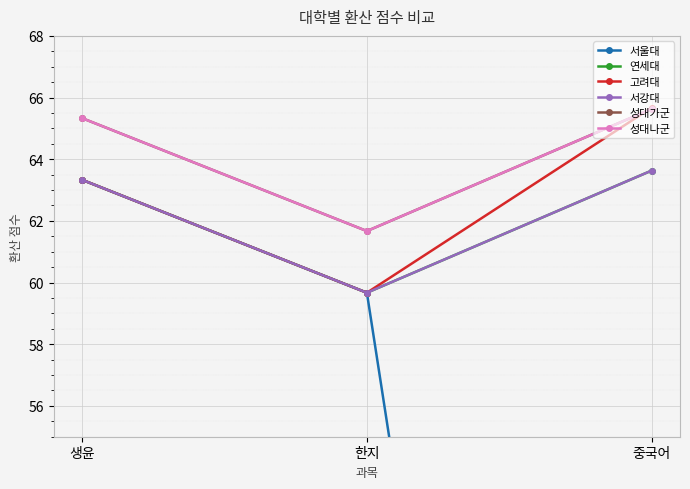

What is the label of the 2nd point from the left?

한지